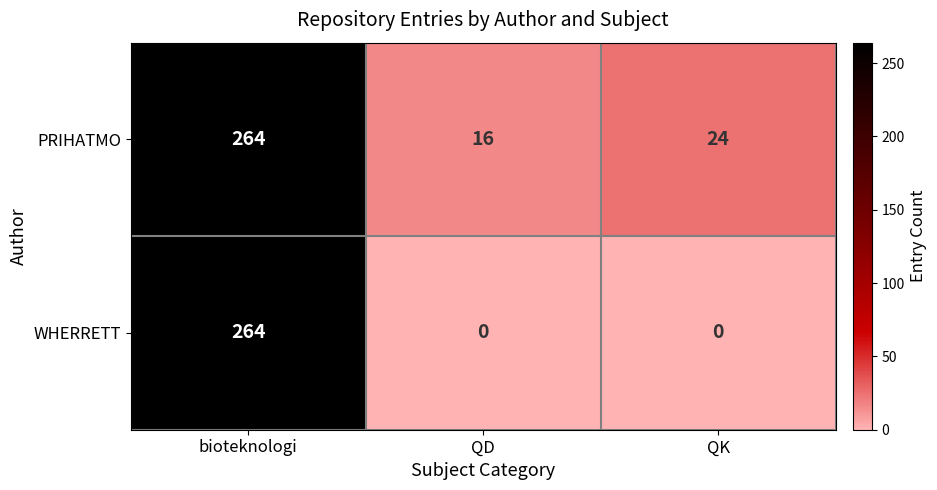

What is the total value across all series at bioteknologi?

528